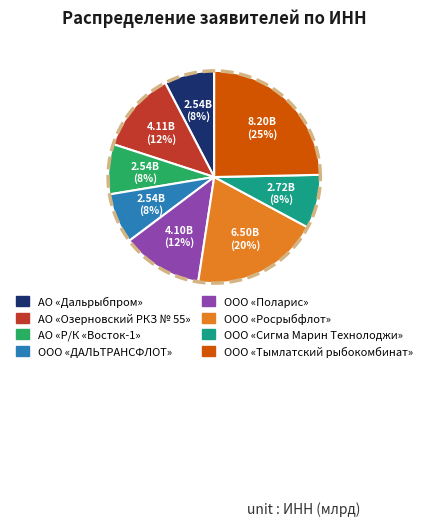

What is the largest slice in the pie chart?

ООО «Тымлатский рыбокомбинат»